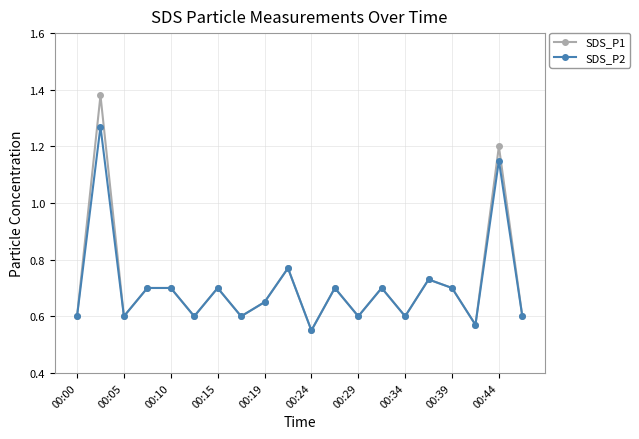

True or false: SDS_P2 has more than 0 points higher than both neighbors.

True